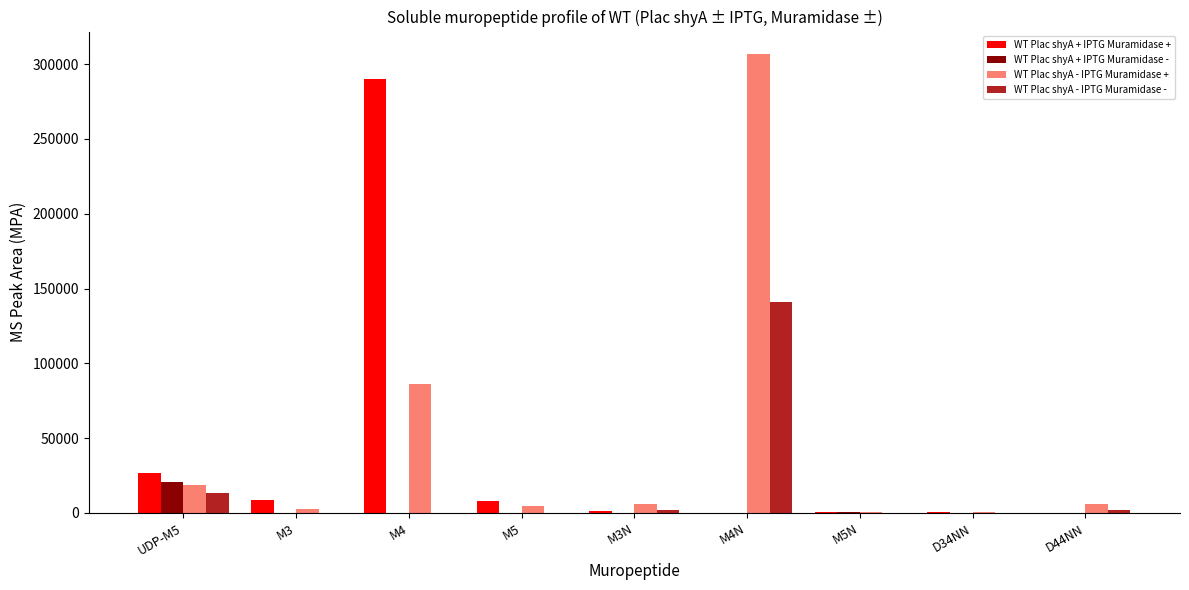

How many groups of bars are there?

9